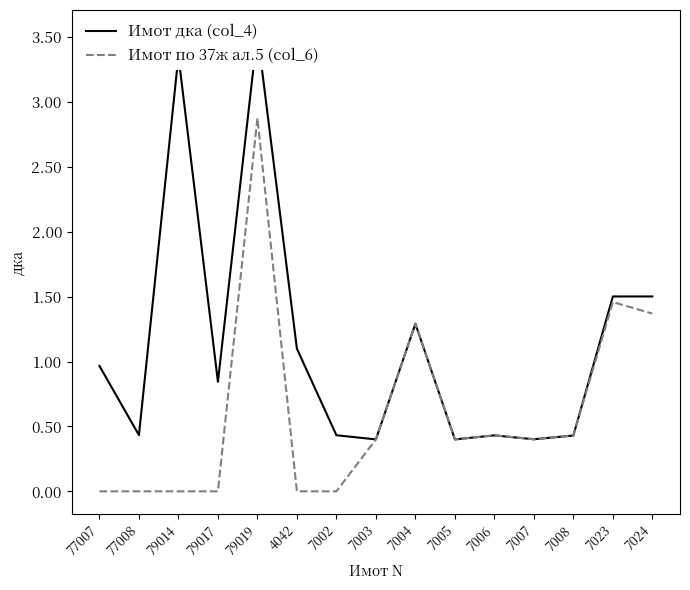

At which label does Имот по 37ж ал.5 (col_6) reach its peak?

79019